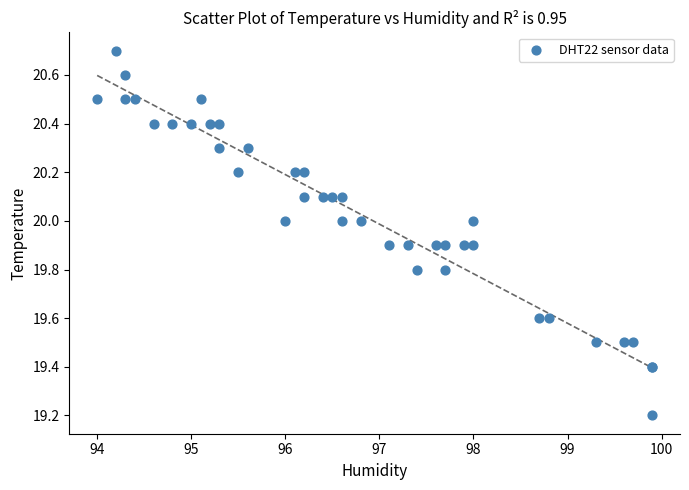

What Y value in the scatter plot is closest to 19?

19.2